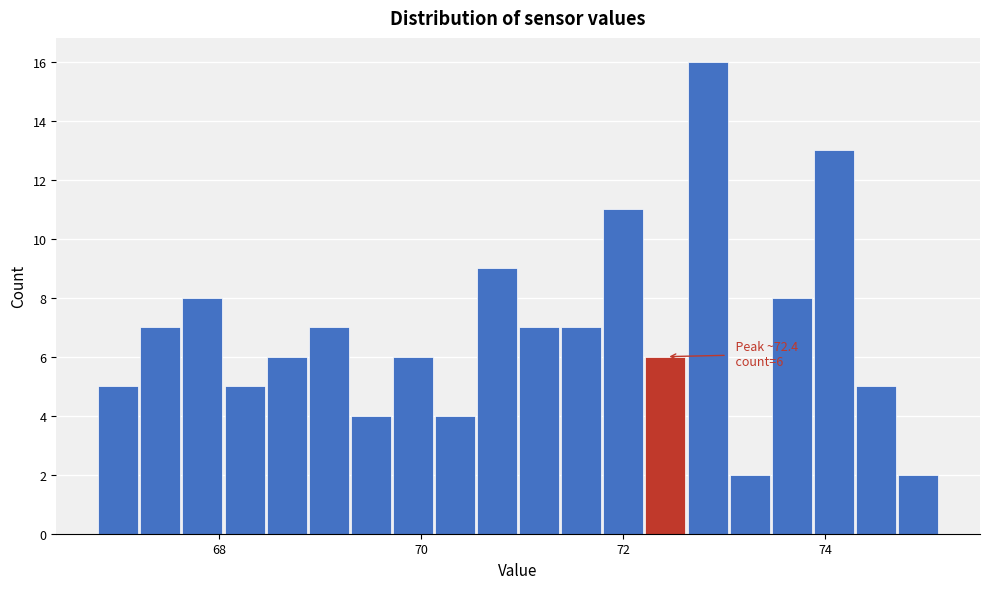

Read against the x-axis, roughly where is the centre of the tallest bar?

72.8